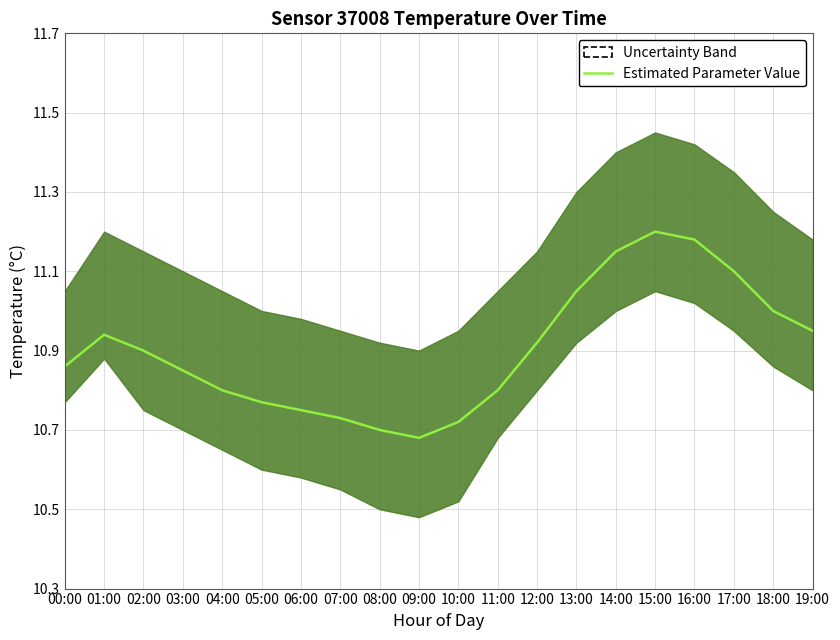

Approximately how many times larger is the value at 18:00 compared to 17:00?

1.0